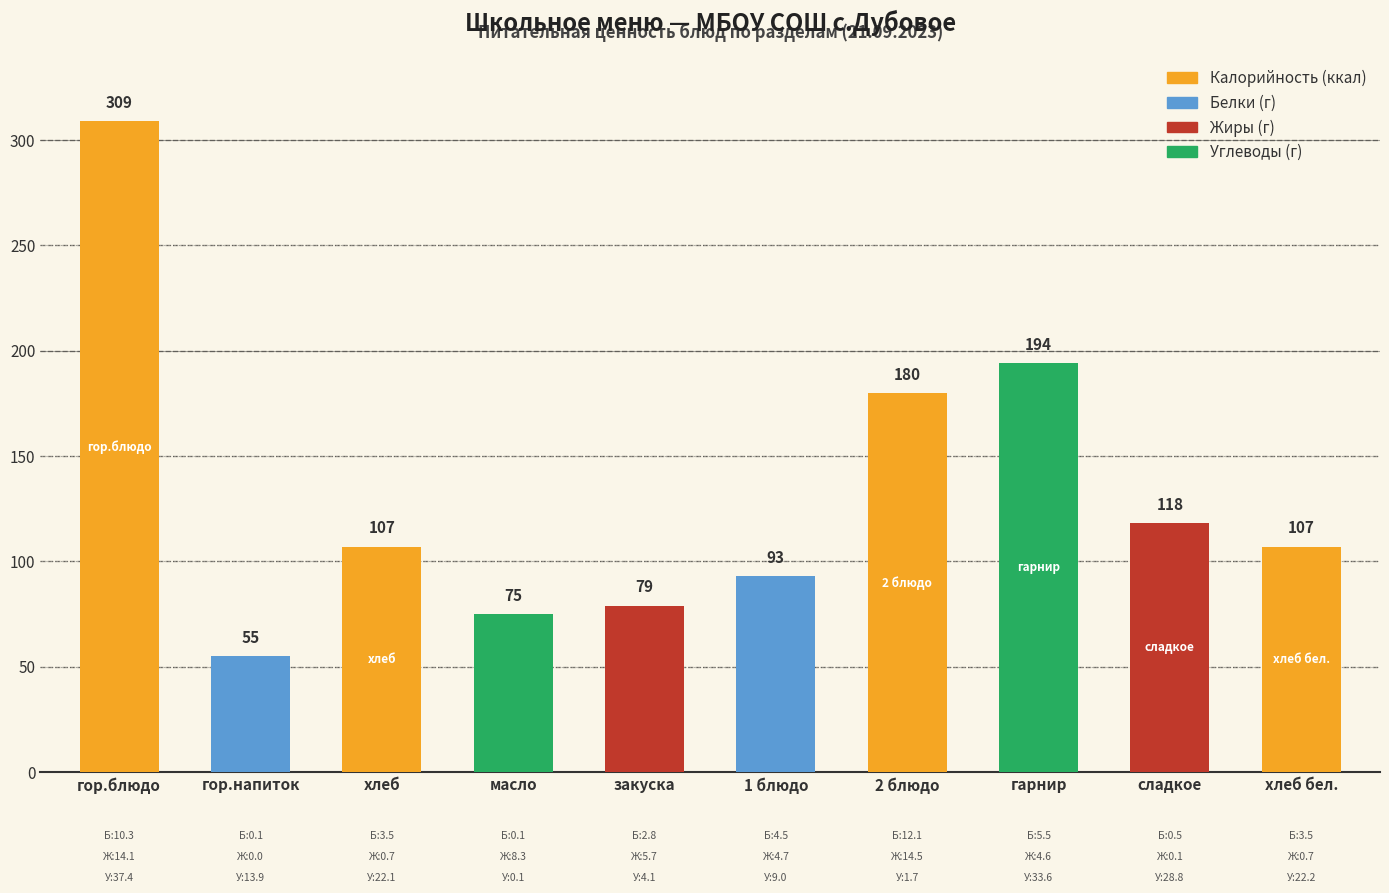

Approximately how many times larger is the value at гарнир compared to закуска?

2.5